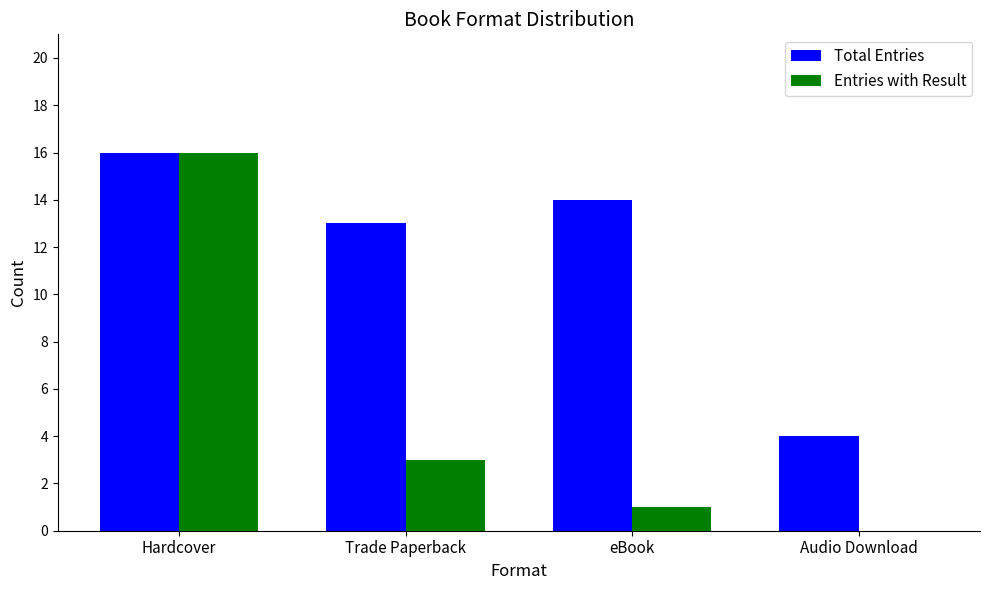

Does the chart contain stacked bars?

No